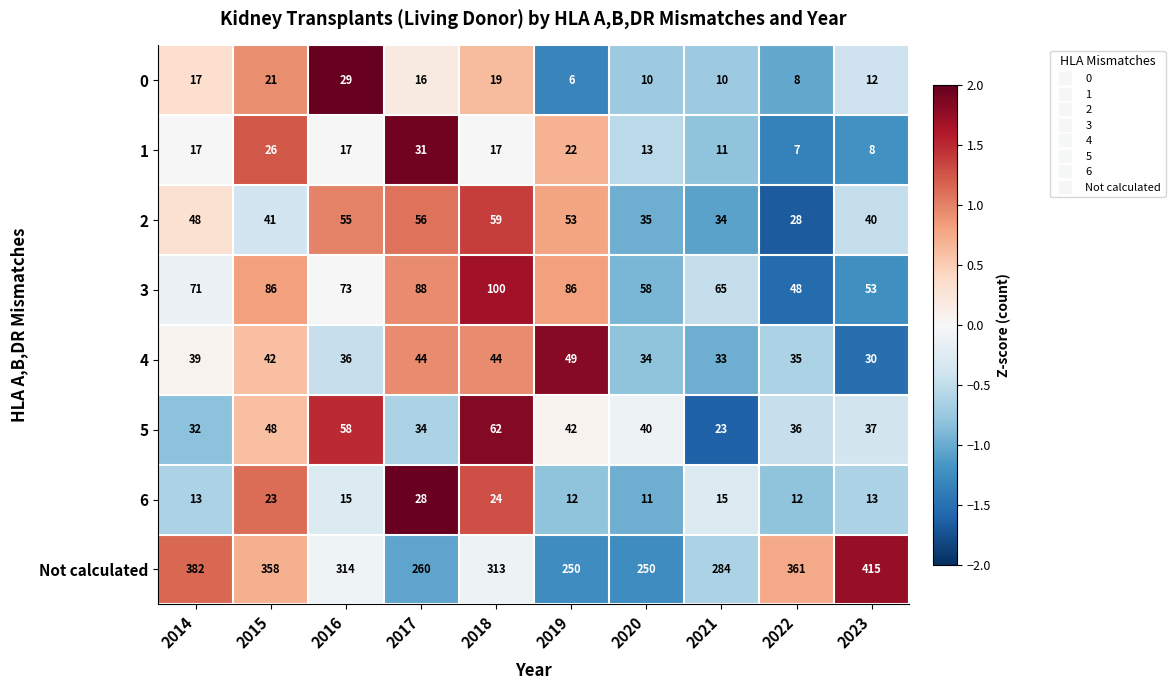

Is it true that 0 equals 5 at 2020?

False